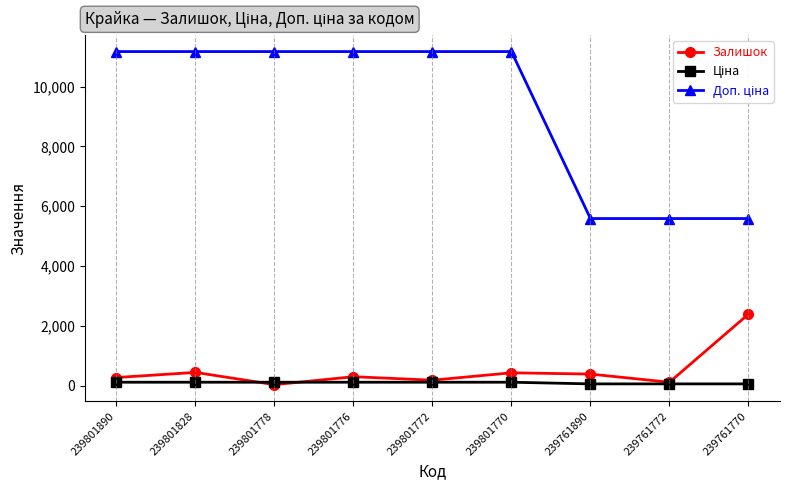

Which series changed the most between 239801828 and 239801778?

Залишок